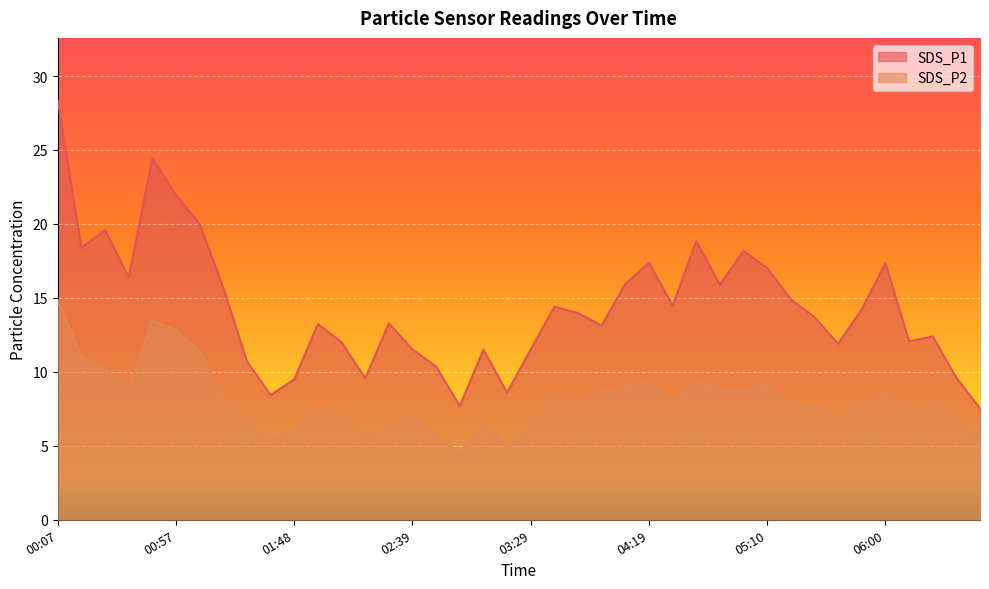

True or false: SDS_P1 and SDS_P2 intersect in this chart.

False